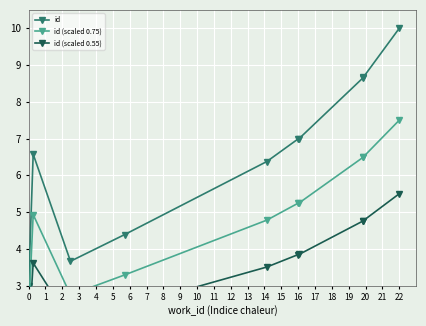

How many data points in id (scaled 0.55) are less than 3?

3